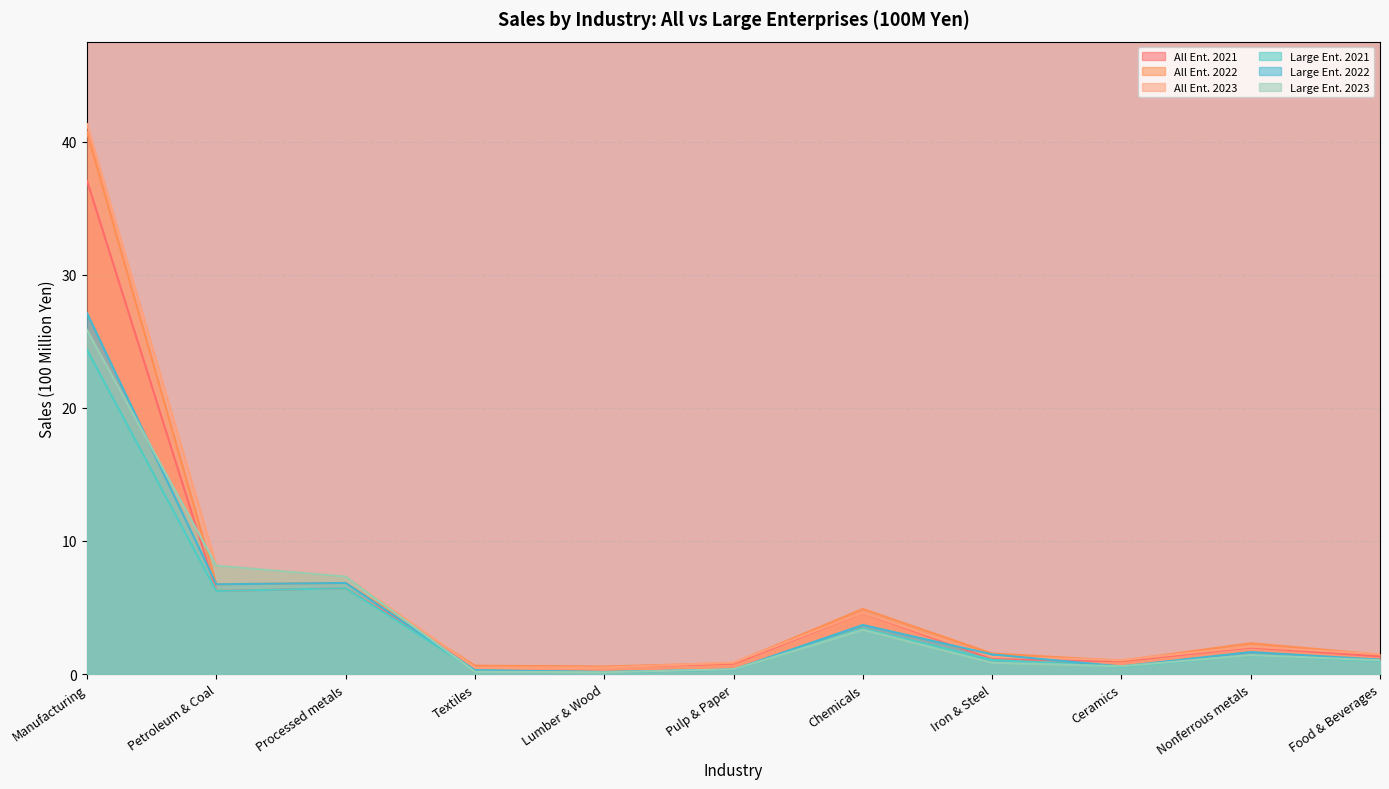

What is the sum of the All Ent. 2022 values at Iron & Steel and Processed metals?

8.4